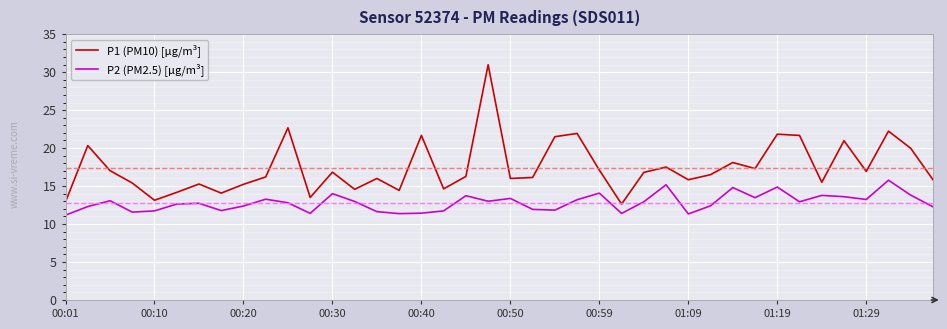

List the series in order of their overall mean, highest first.

P1 (PM10) [µg/m³], P2 (PM2.5) [µg/m³]